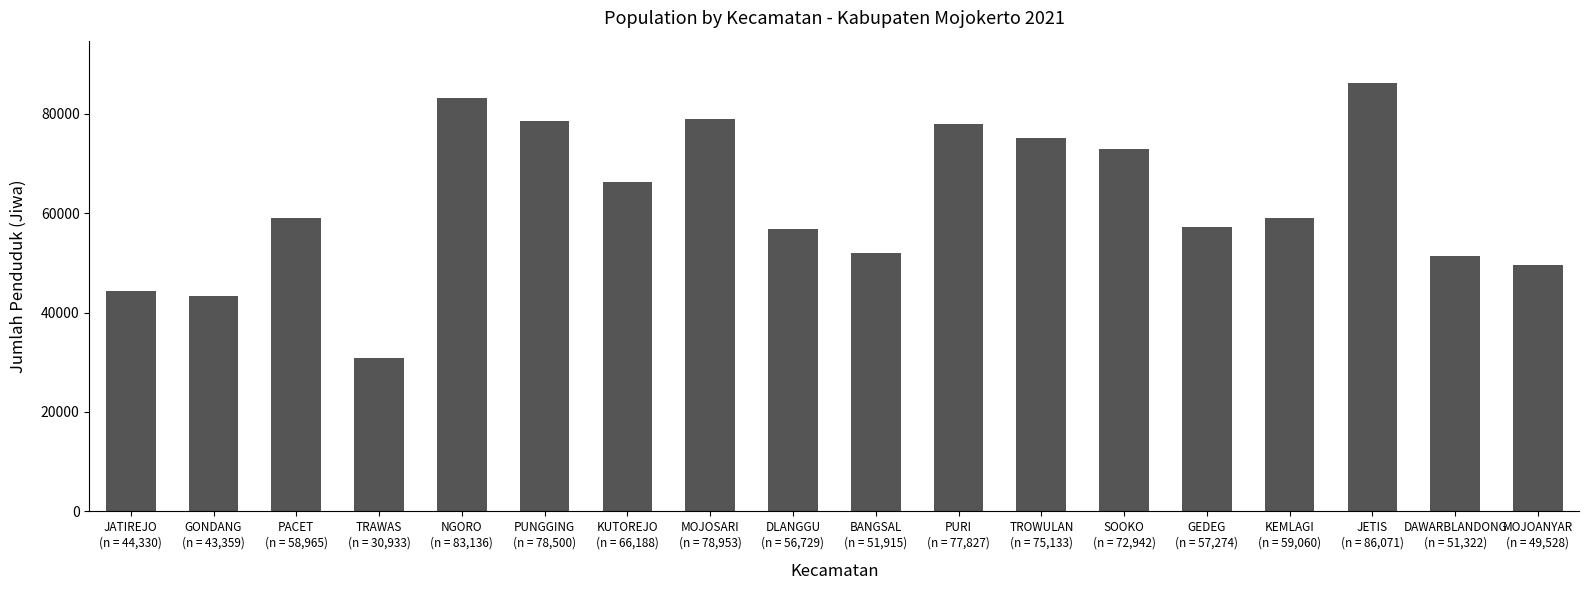

The chart shows a value of 13157 at GEDEG
(n = 57,274). True or false?

False